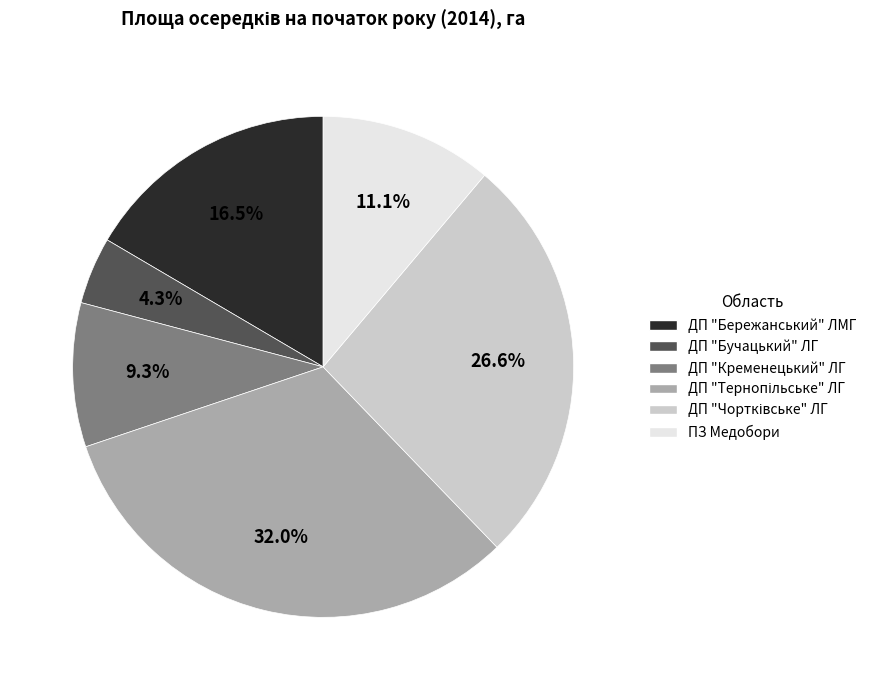

Is there a majority slice in this chart?

No